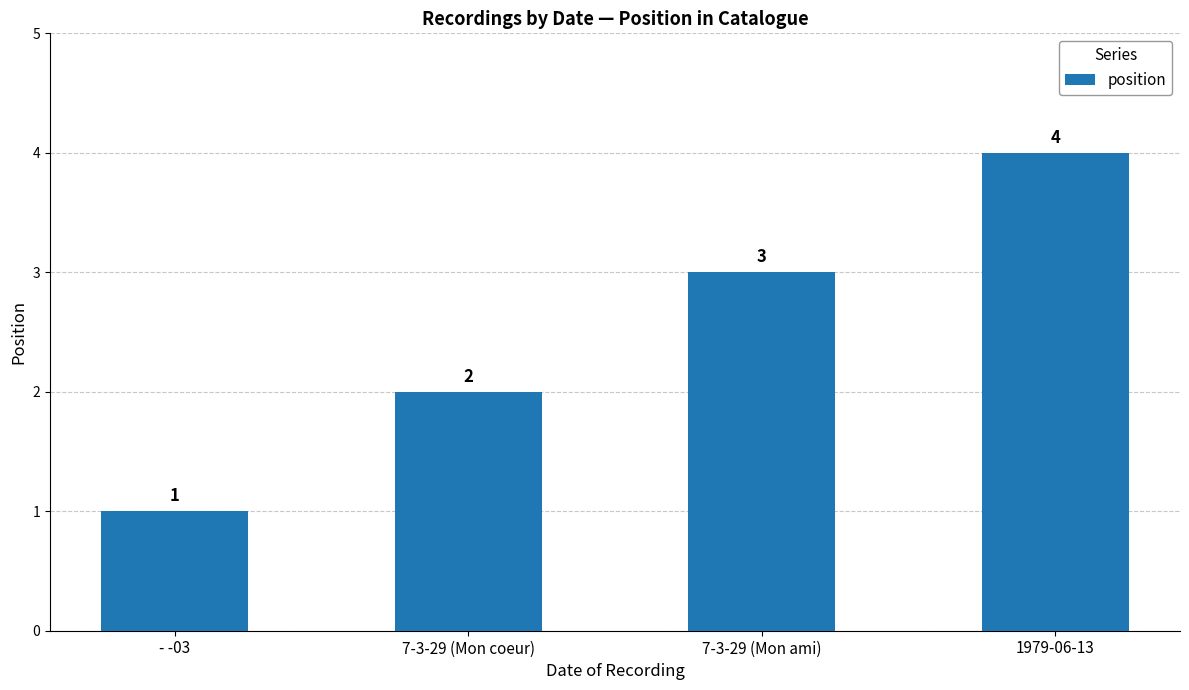

Reading left to right, list all the values displayed in this chart.

1	2	3	4